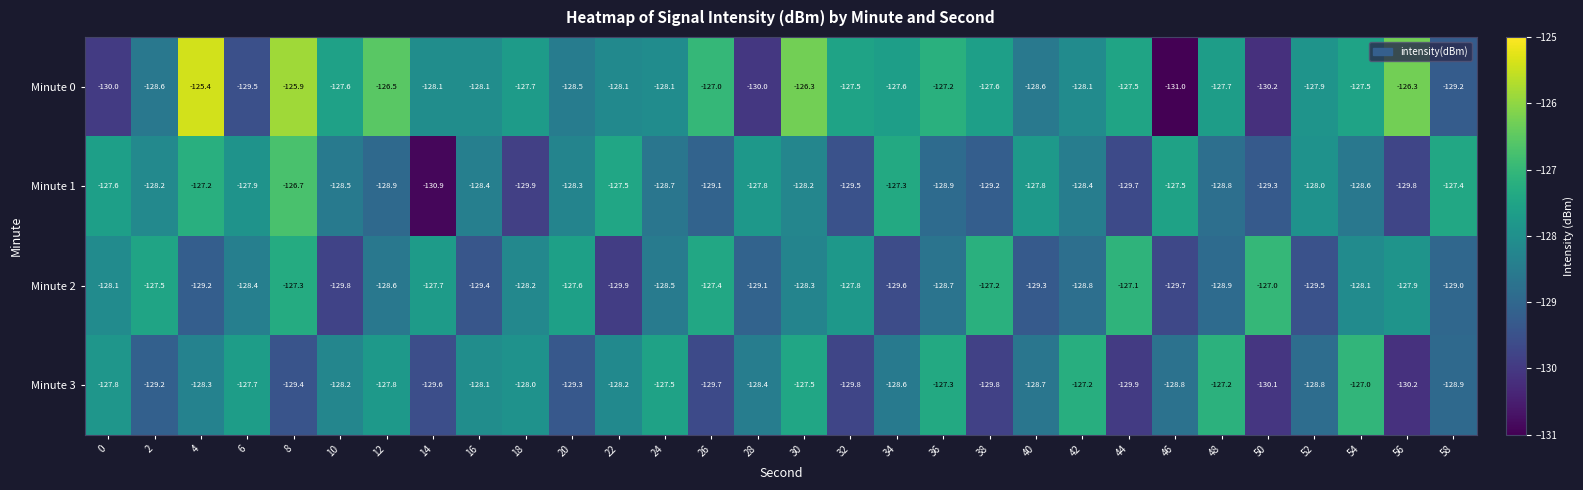

How many values in the Minute 1 series are below -128?

19